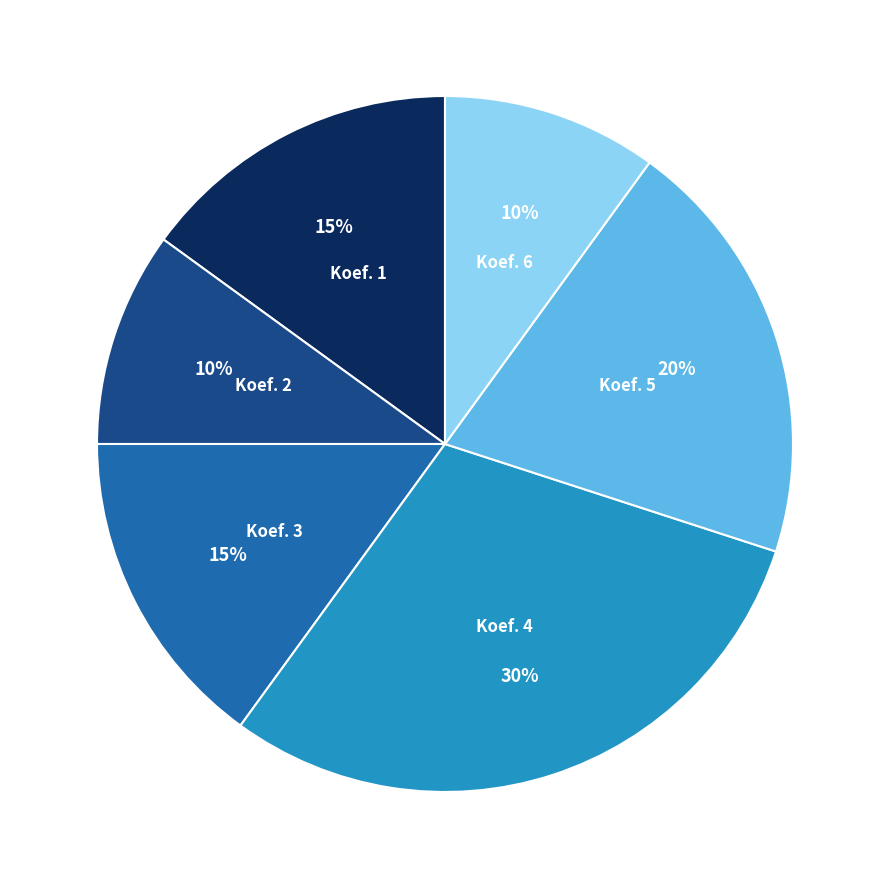

To the nearest percent, what is the average slice percentage?

17%